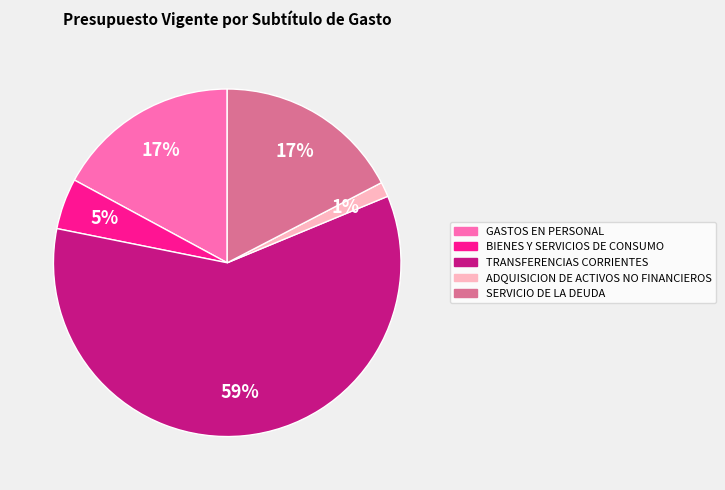

Combined, do GASTOS EN PERSONAL and TRANSFERENCIAS CORRIENTES account for over 50%?

Yes